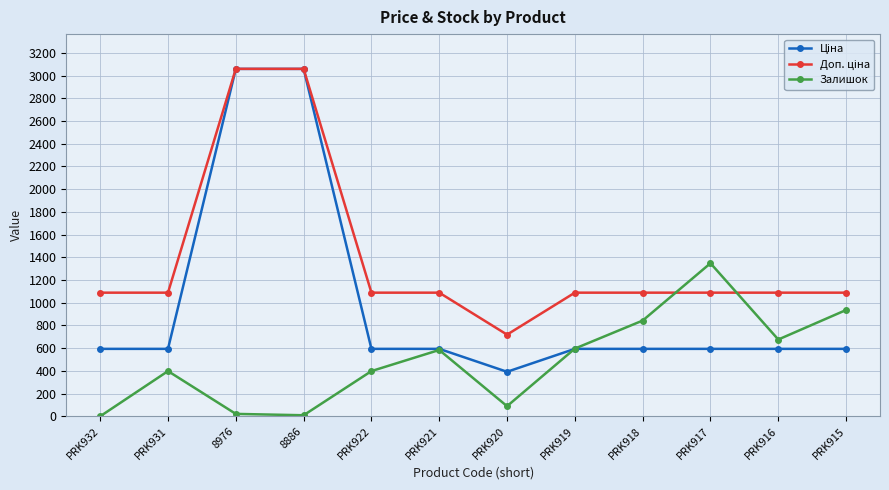

What is the label of the 7th point from the left?

PRK920